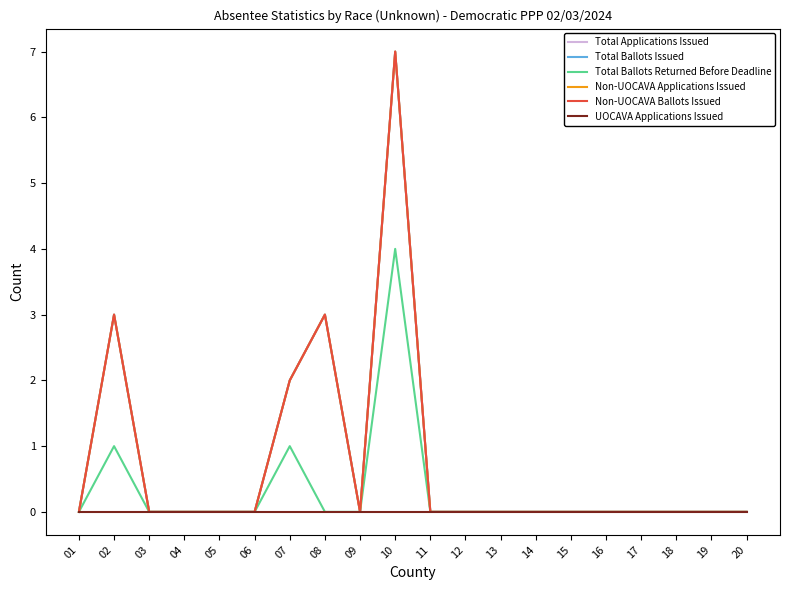

Reading right to left, list all the values displayed in this chart.

Total Applications Issued: 0	0	0	0	0	0	0	0	0	0	7	0	3	2	0	0	0	0	3	0
Total Ballots Issued: 0	0	0	0	0	0	0	0	0	0	7	0	3	2	0	0	0	0	3	0
Total Ballots Returned Before Deadline: 0	0	0	0	0	0	0	0	0	0	4	0	0	1	0	0	0	0	1	0
Non-UOCAVA Applications Issued: 0	0	0	0	0	0	0	0	0	0	7	0	3	2	0	0	0	0	3	0
Non-UOCAVA Ballots Issued: 0	0	0	0	0	0	0	0	0	0	7	0	3	2	0	0	0	0	3	0
UOCAVA Applications Issued: 0	0	0	0	0	0	0	0	0	0	0	0	0	0	0	0	0	0	0	0